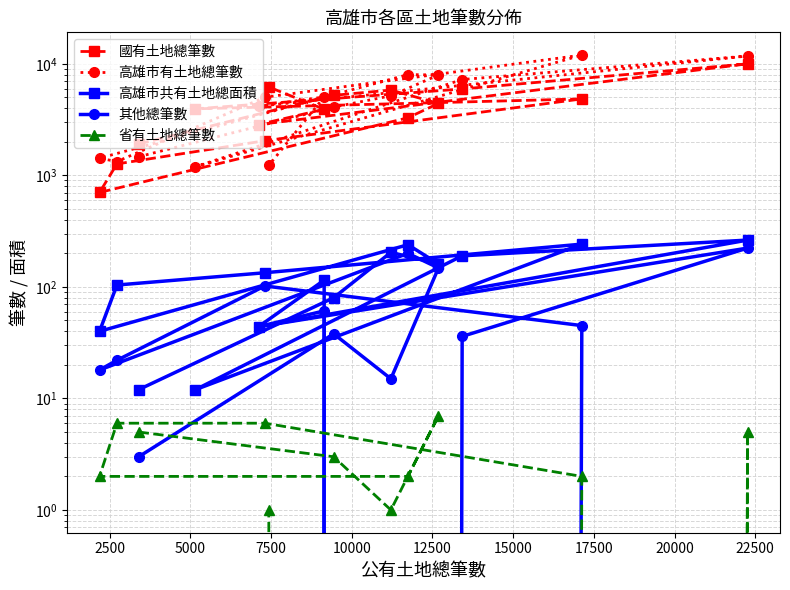

Is the value of 省有土地總筆數 at 11 greater than the value of 高雄市共有土地總面積 at 15000?

No